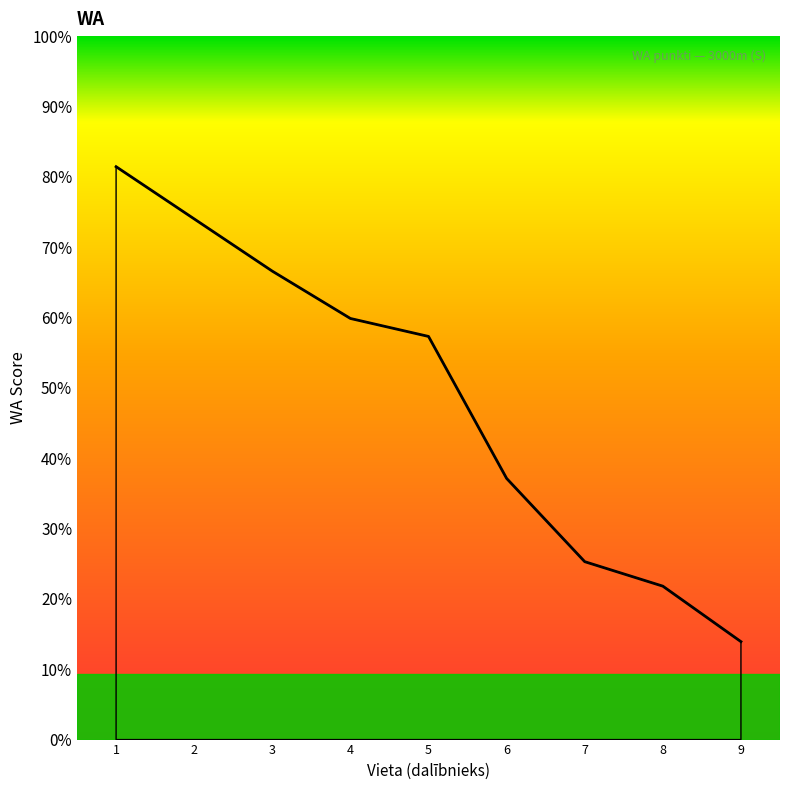

Which label corresponds to the smallest value in the chart?

9